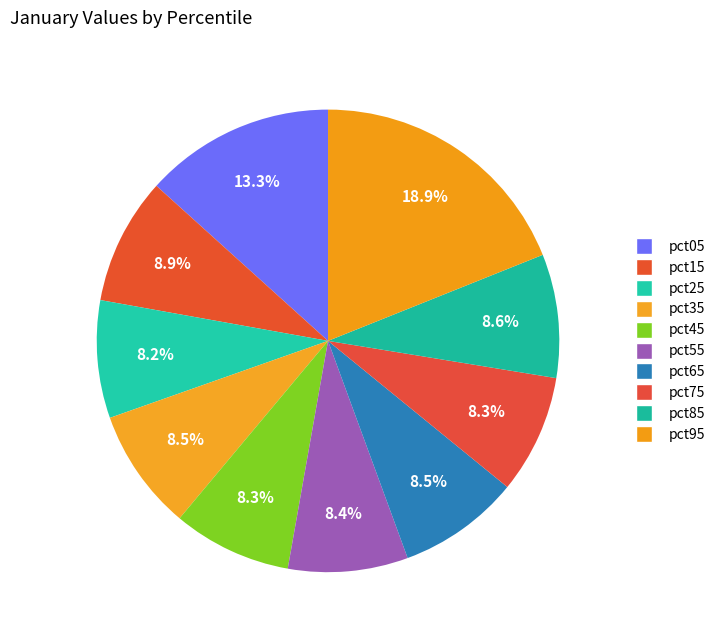

Which category has the smallest portion of the pie?

pct25